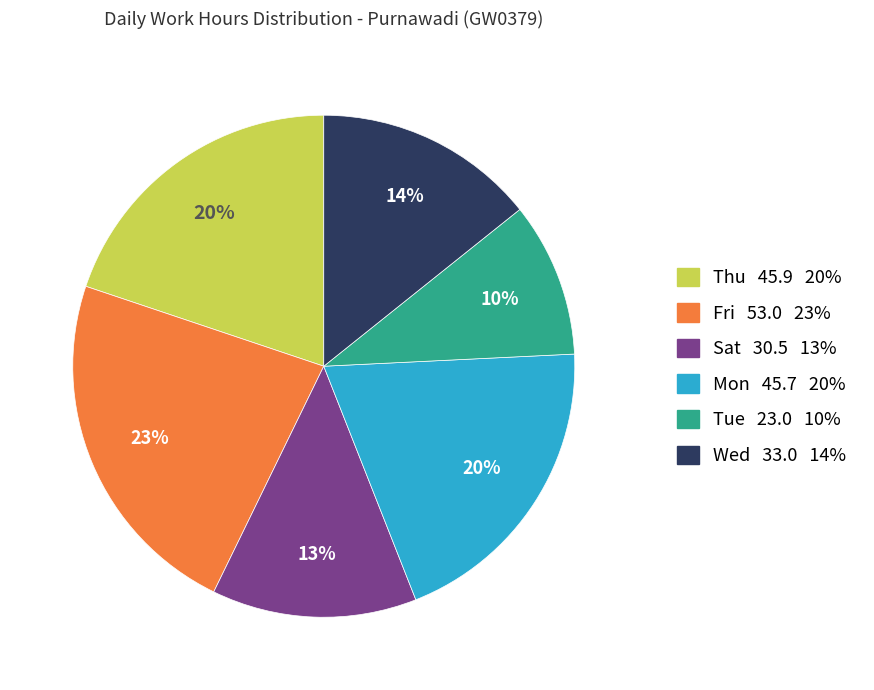

Which slice is the largest?

Fri 53.0 23%